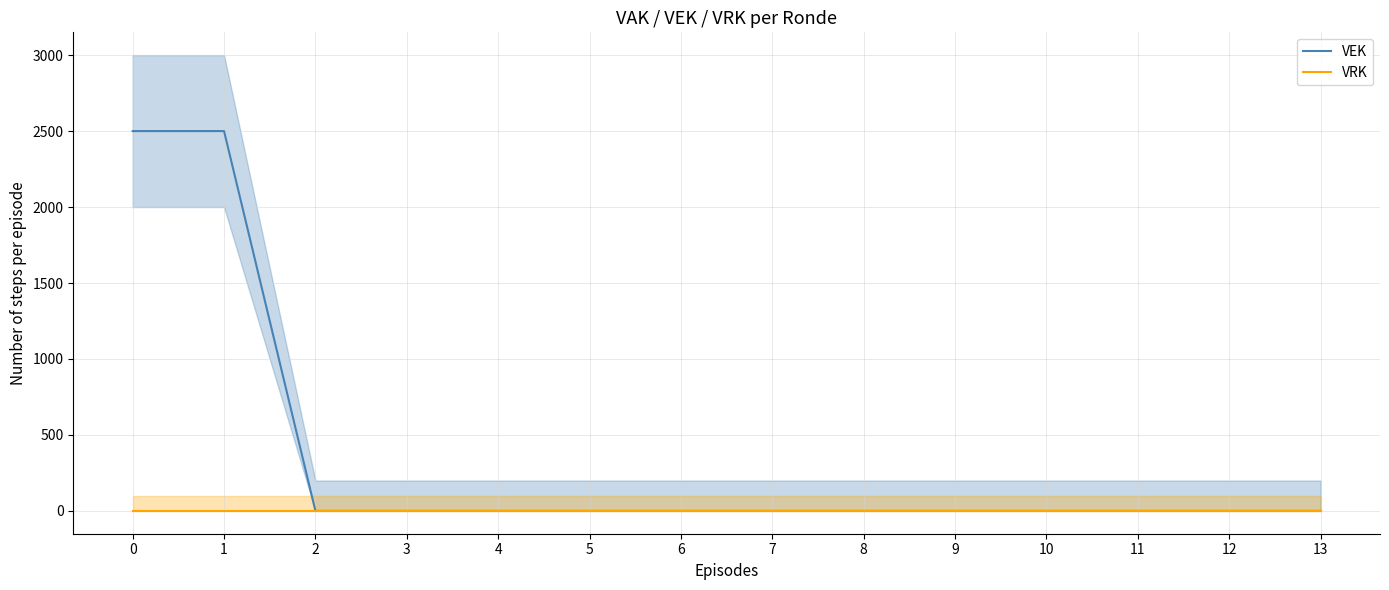

True or false: VRK has more than 1 points higher than both neighbors.

False